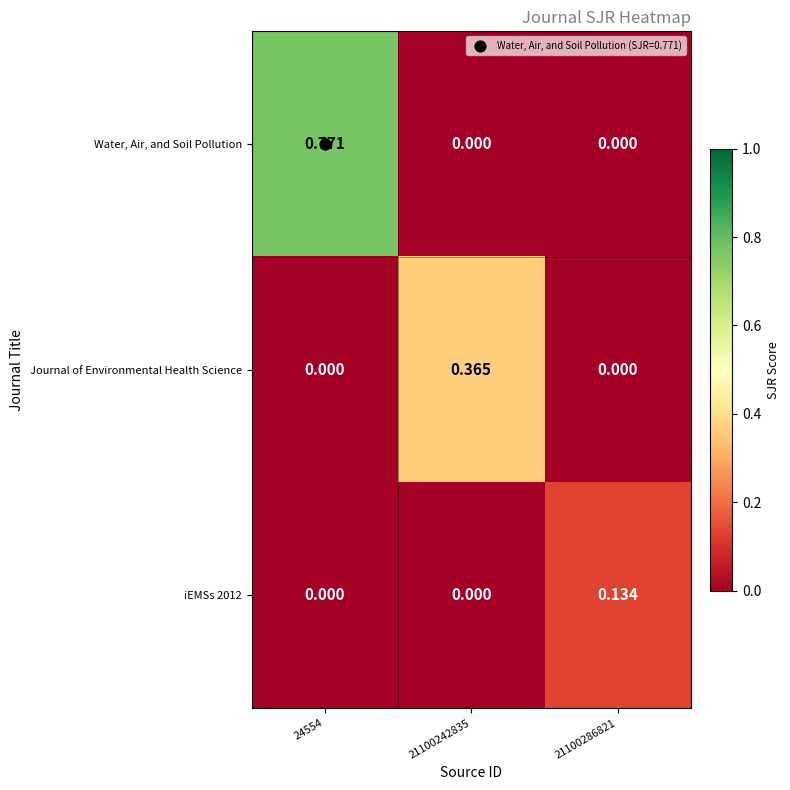

Which series changed the most between 24554 and 21100242835?

Water, Air, and Soil Pollution